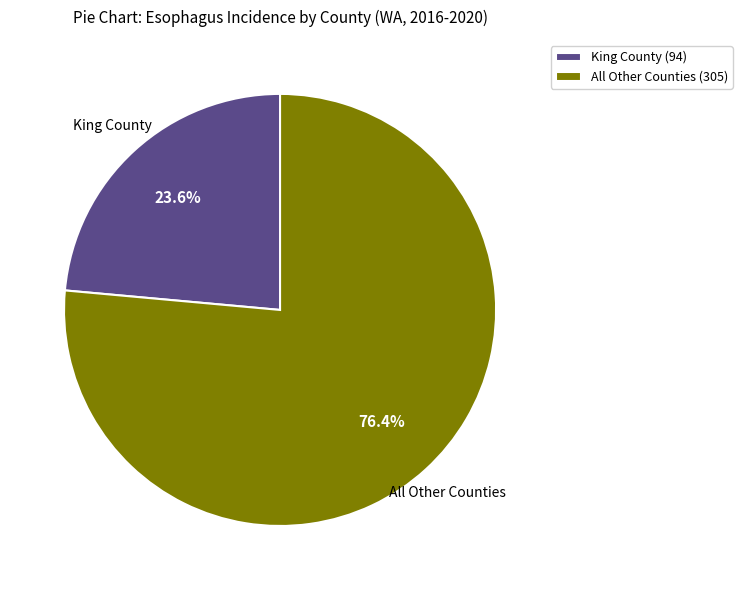

Rank the categories by value from highest to lowest.

All Other Counties (305), King County (94)